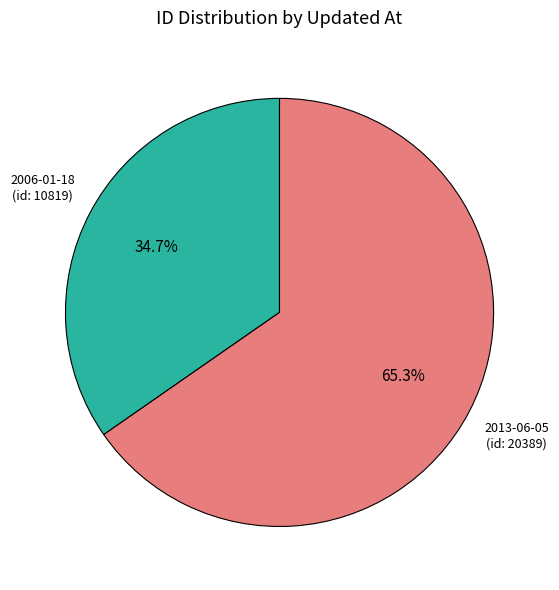

What is the largest slice in the pie chart?

2013-06-05 (id: 20389)